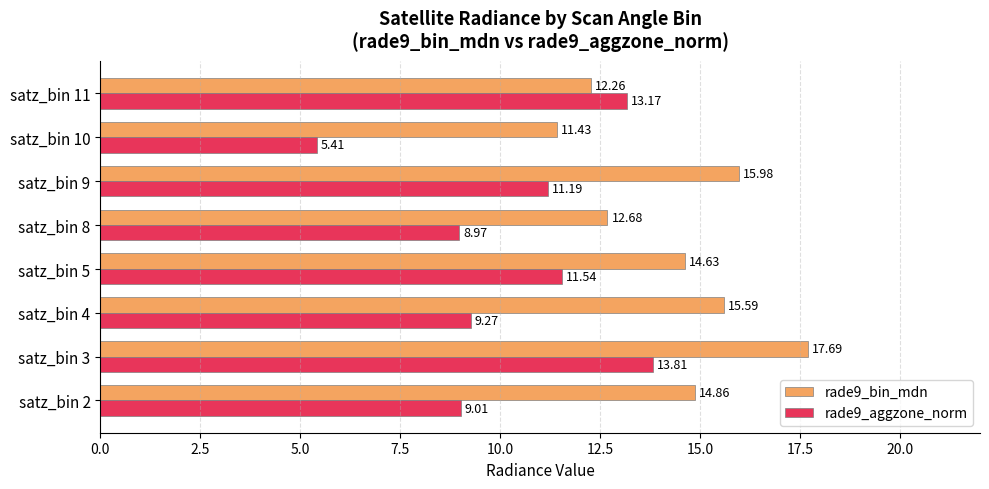

Rank the series by their average value, from highest to lowest.

rade9_bin_mdn, rade9_aggzone_norm